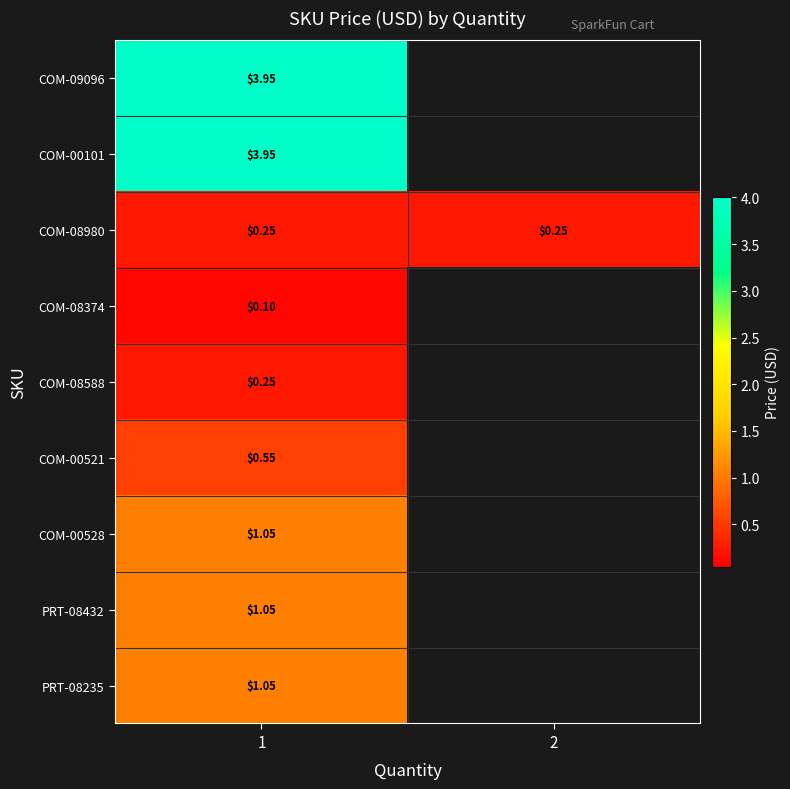

Is the value of COM-00528 at 1 greater than the value of COM-09096 at 1?

No